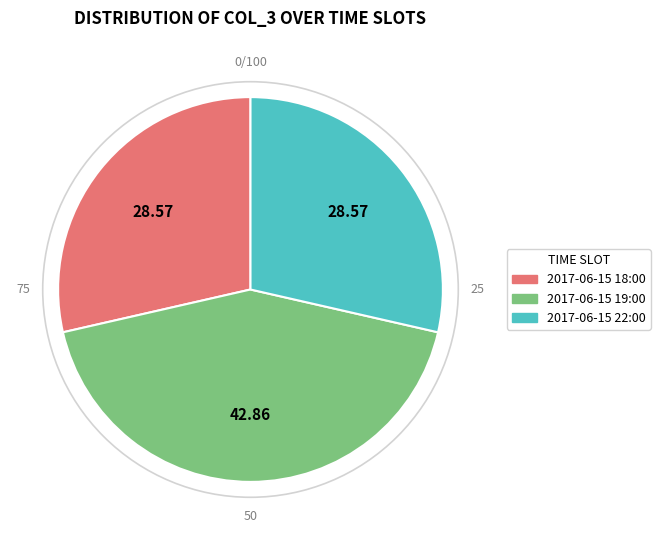

Is there a majority slice in this chart?

No